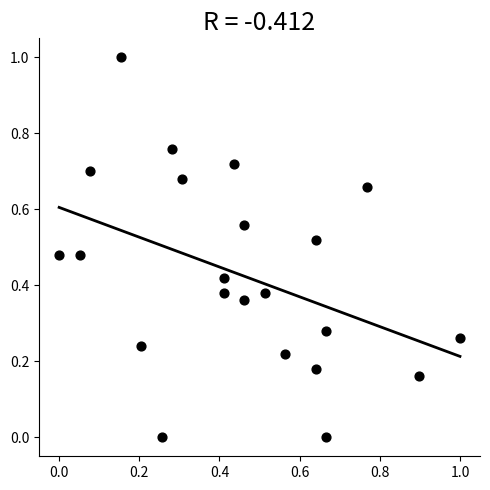

What is the range of Y values (max minus min)?

1.0